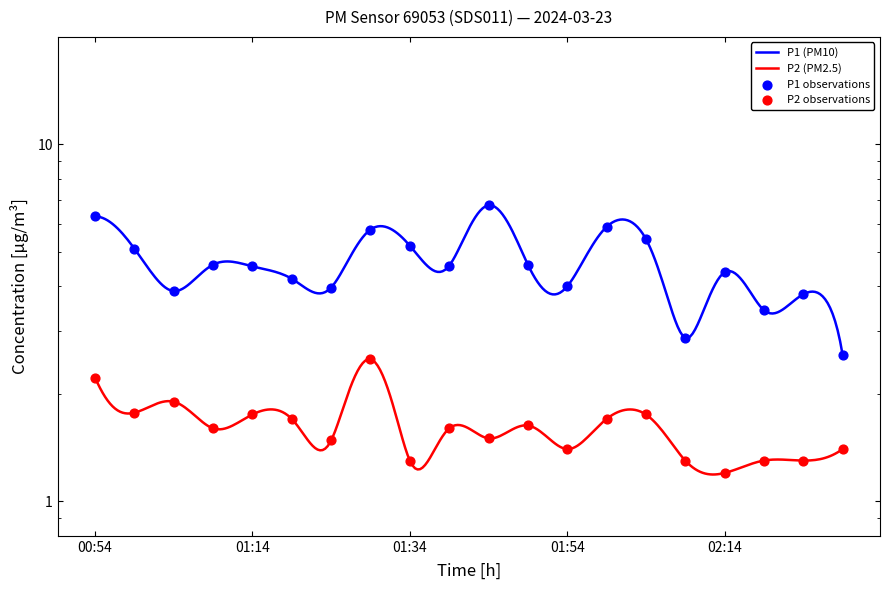

What is the total value across all series at 02:04?

7.2